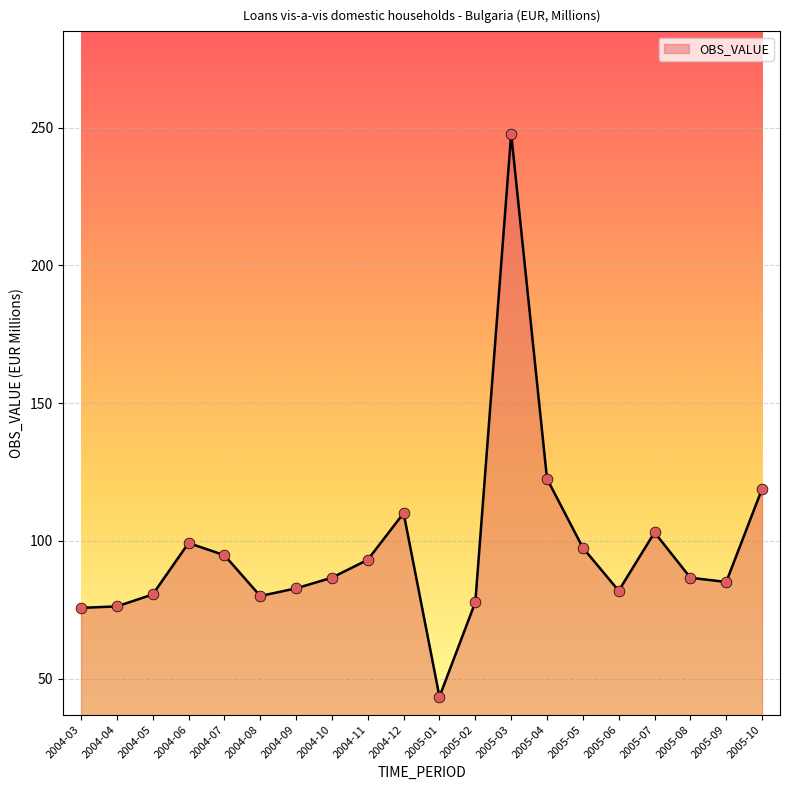

What is the ratio of the value at 2005-03 to the value at 2005-09?

2.9